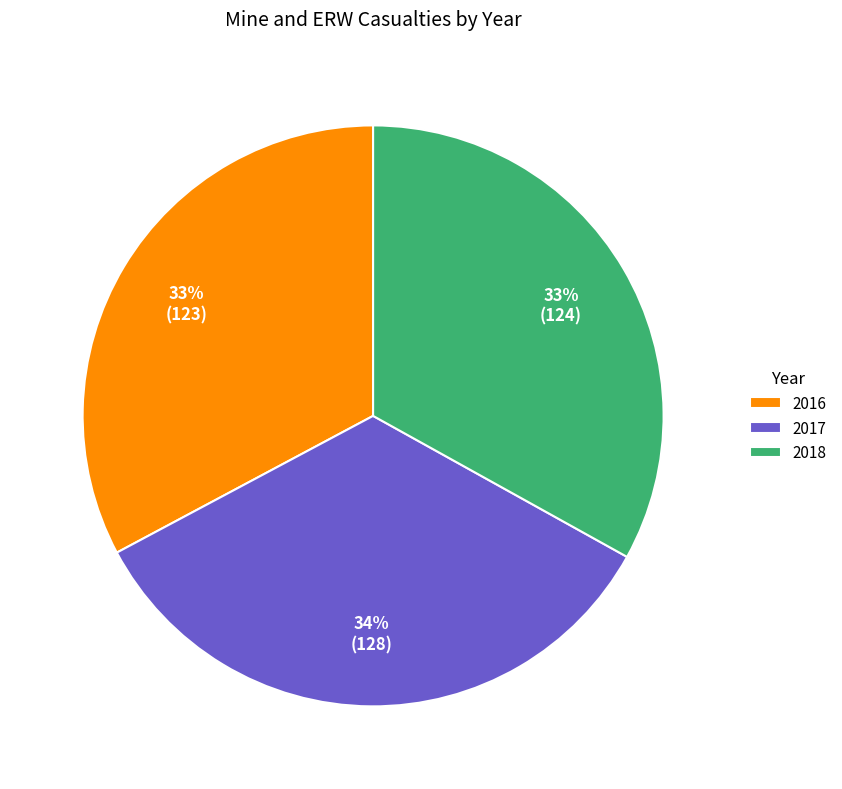

Is it true that 2017 is 27% of the pie?

False